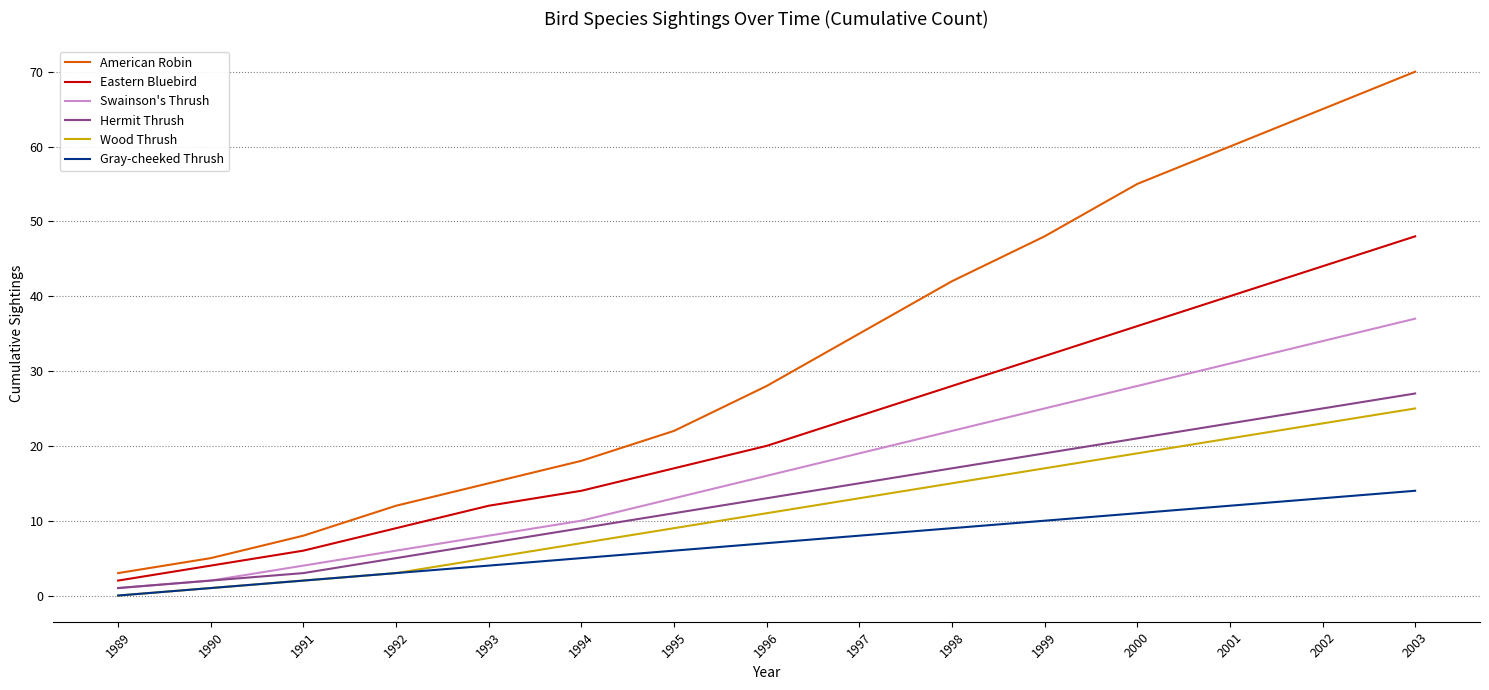

At which label does American Robin reach its minimum?

1989